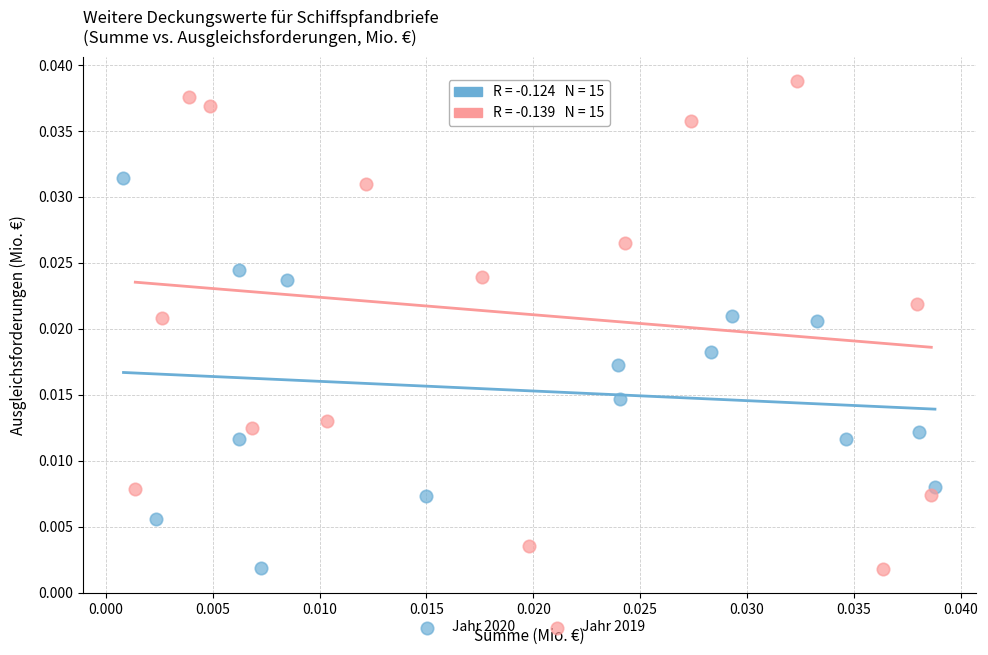

Which series contains the highest Y value?

Jahr 2019